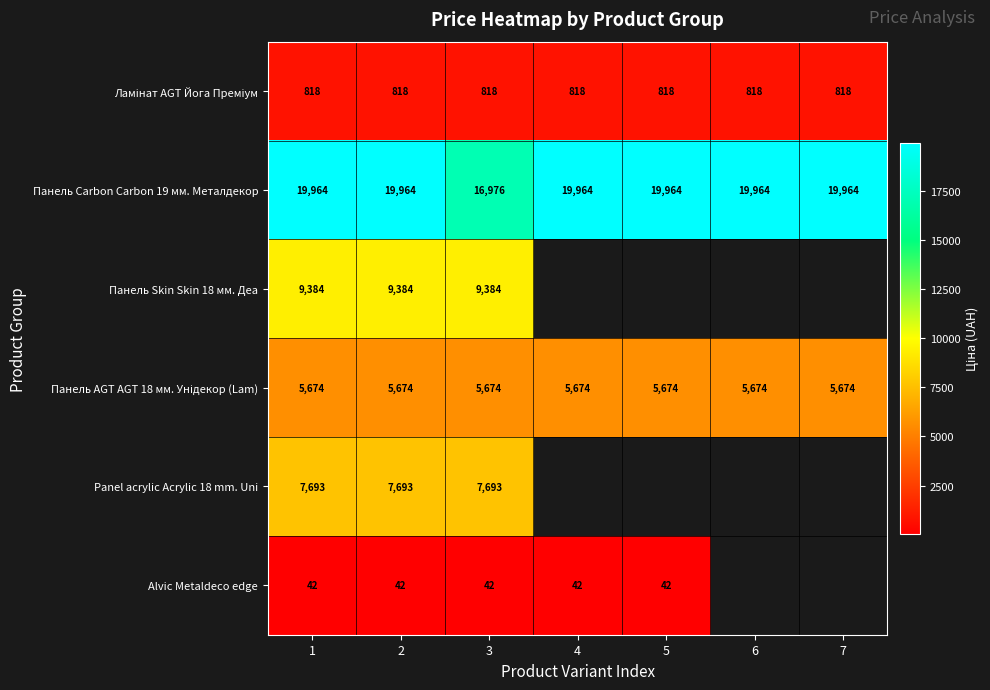

True or false: Ламінат AGT Йога Преміум has a value of 429.3 at 2.

False